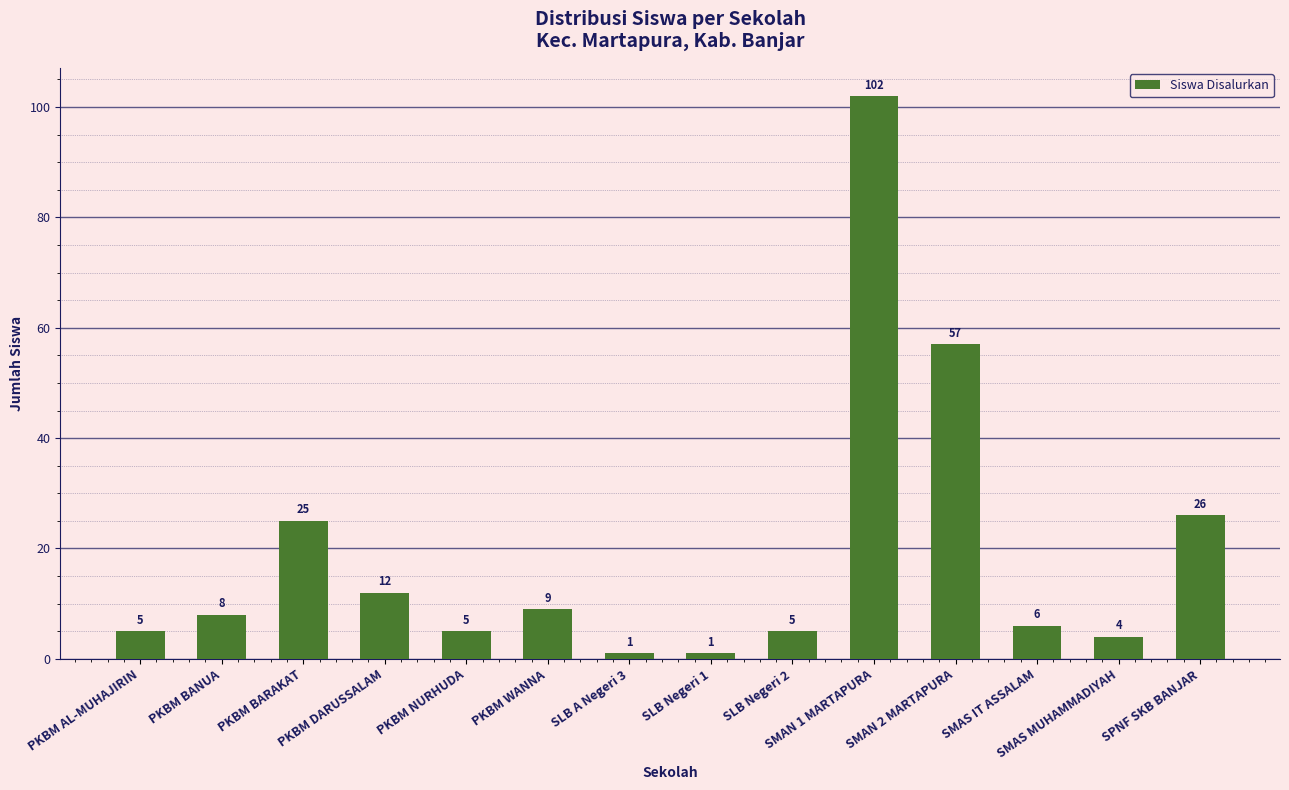

What is the approximate value at PKBM DARUSSALAM?

12